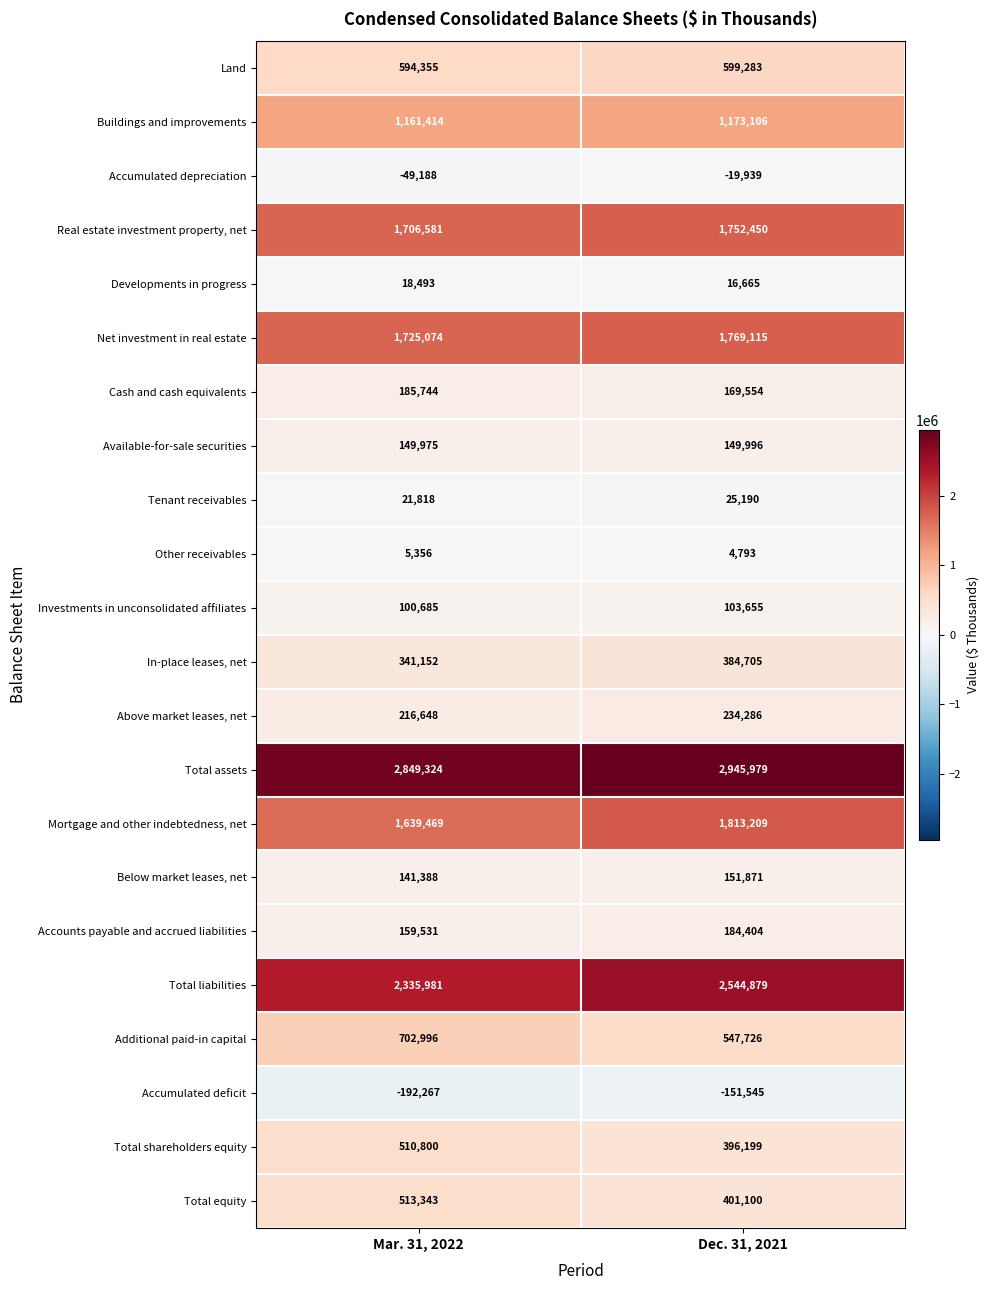

What is the average value of the Buildings and improvements series?

1167260